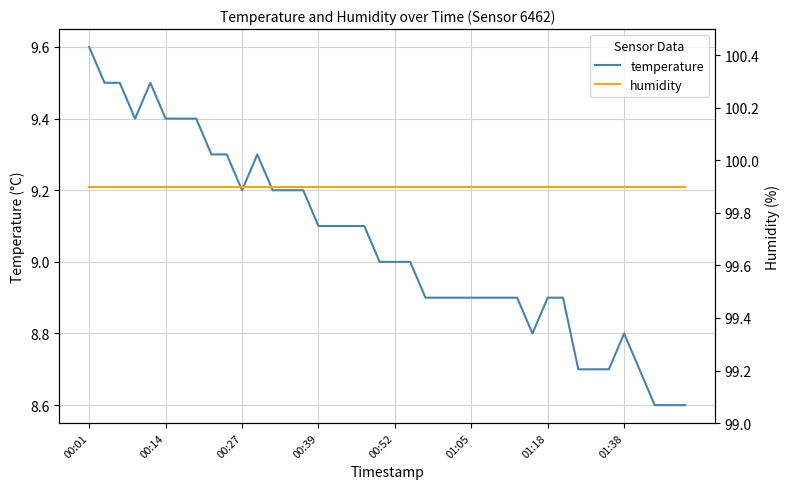

Is it true that temperature equals 13.2 at 00:27?

False